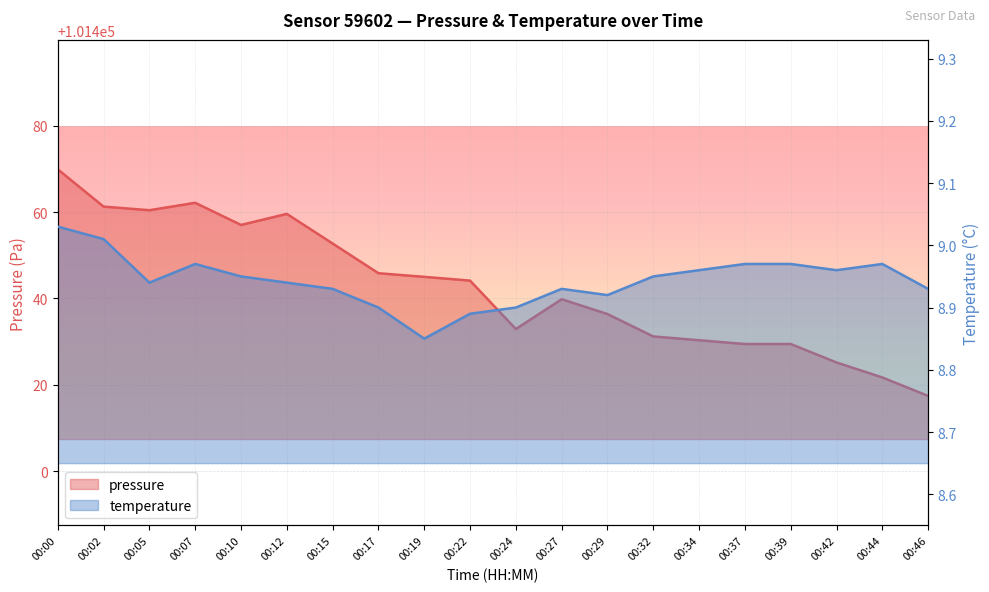

Reading left to right, extract all data points from this chart.

pressure: 101469.9	101461.3	101460.4	101462.2	101457.0	101459.6	101452.7	101445.8	101445.0	101444.1	101432.9	101439.8	101436.4	101431.2	101430.3	101429.4	101429.4	101425.2	101421.7	101417.4
temperature: 9.0	9.0	8.9	9.0	8.9	8.9	8.9	8.9	8.8	8.9	8.9	8.9	8.9	8.9	9.0	9.0	9.0	9.0	9.0	8.9